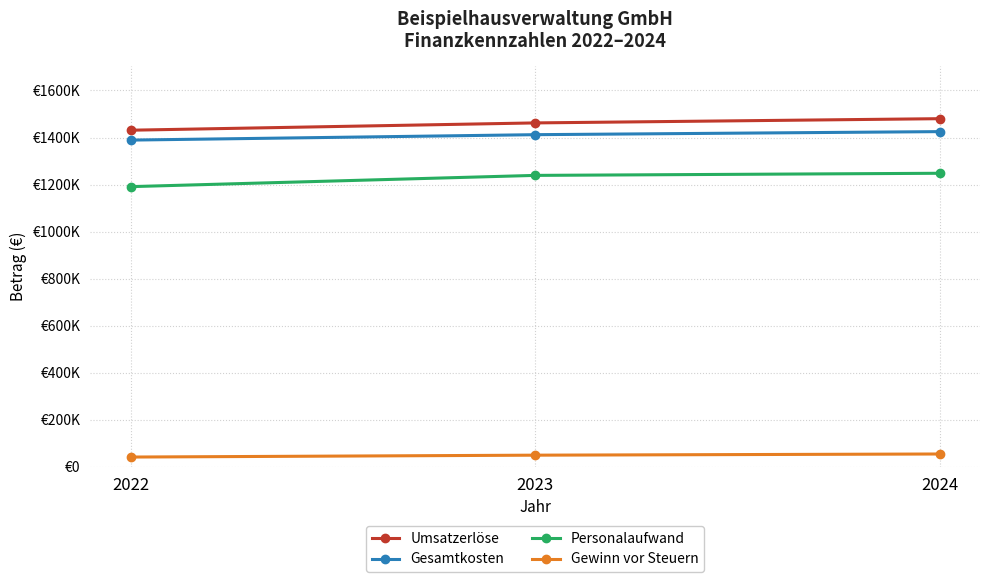

Between 2023 and 2022, which is larger?

2023